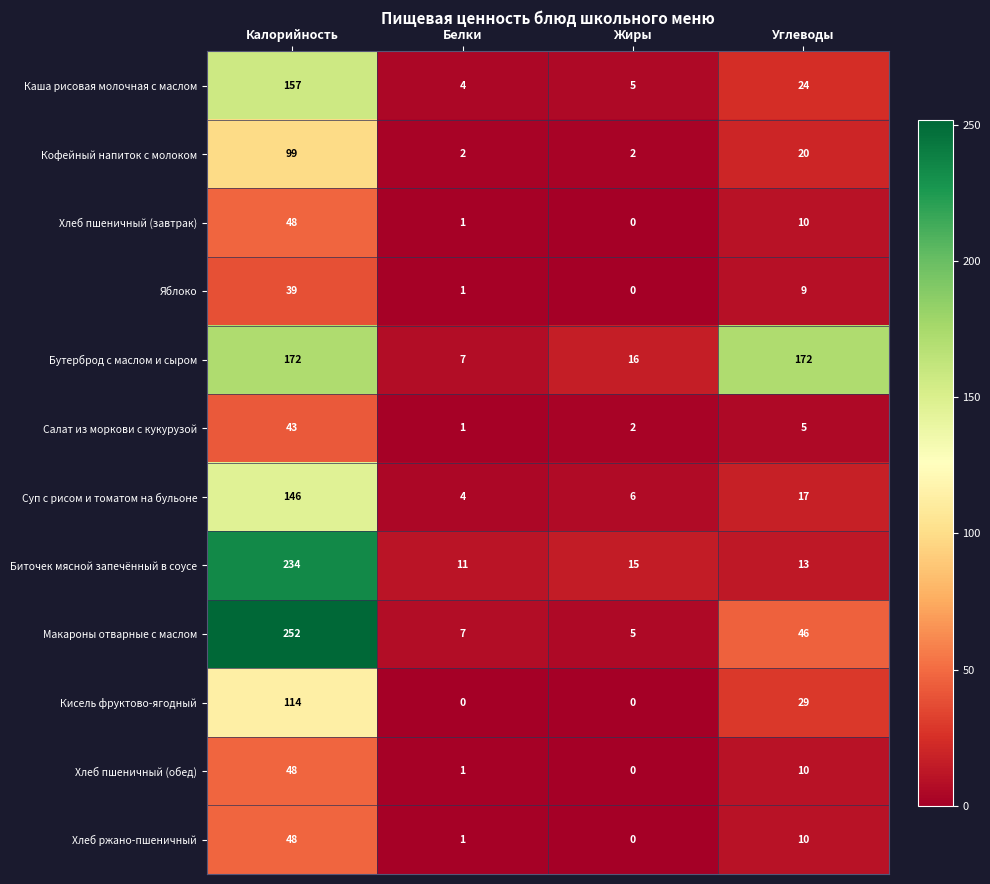

Which series has the largest range (max minus min)?

Макароны отварные с маслом